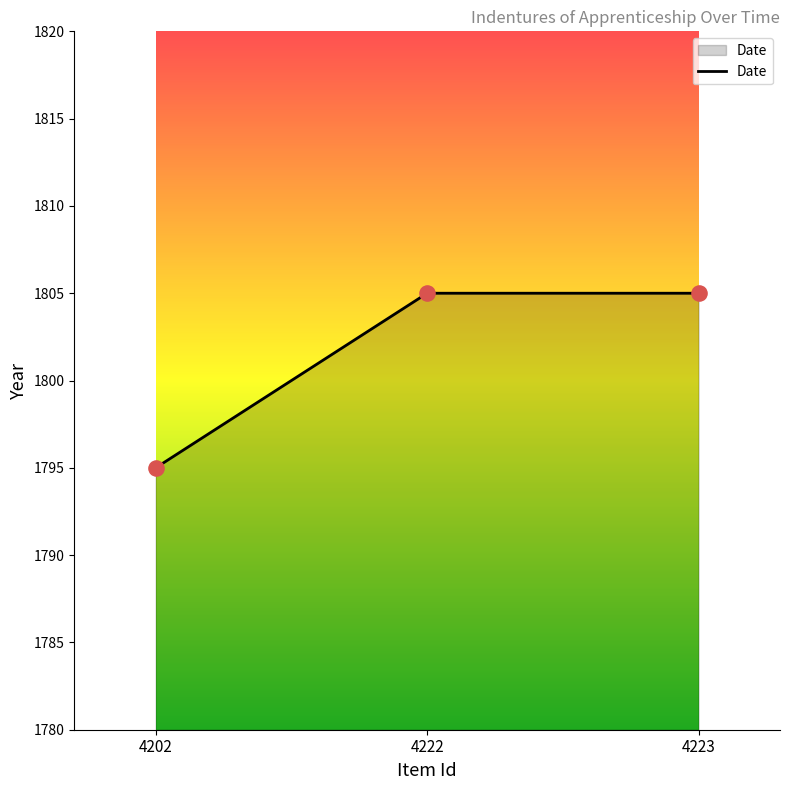

What is the ratio of the value at 4222 to the value at 4223?

1.0